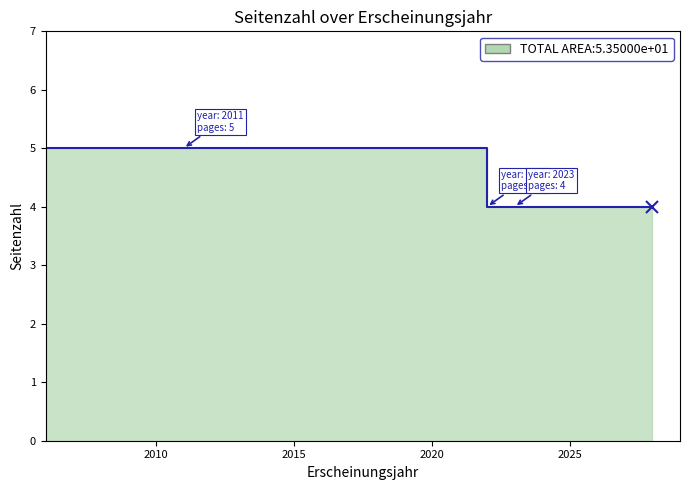

What is the difference between the values at 2011 and 2023?

1